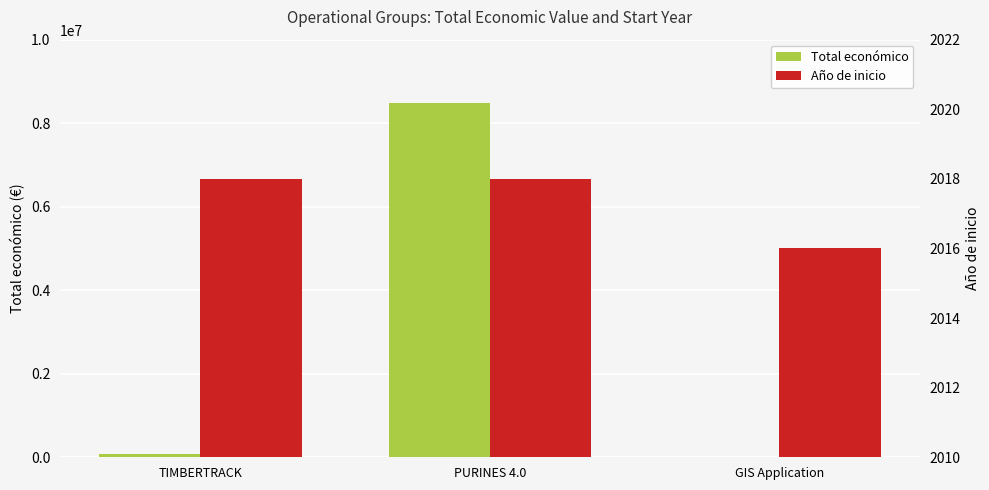

Rank the series by their average value, from highest to lowest.

Total económico, Año de inicio